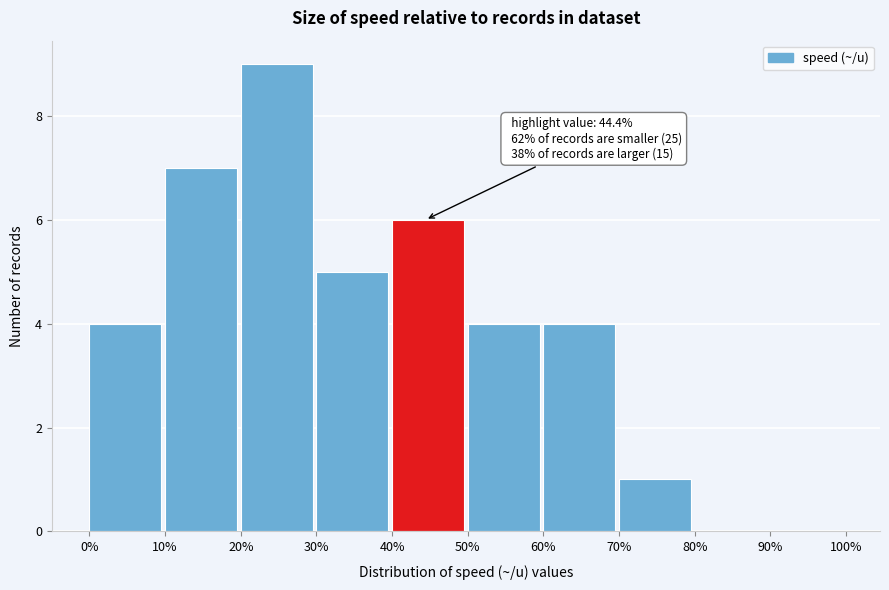

Which range on the x-axis has the tallest bar?

20% to 30%